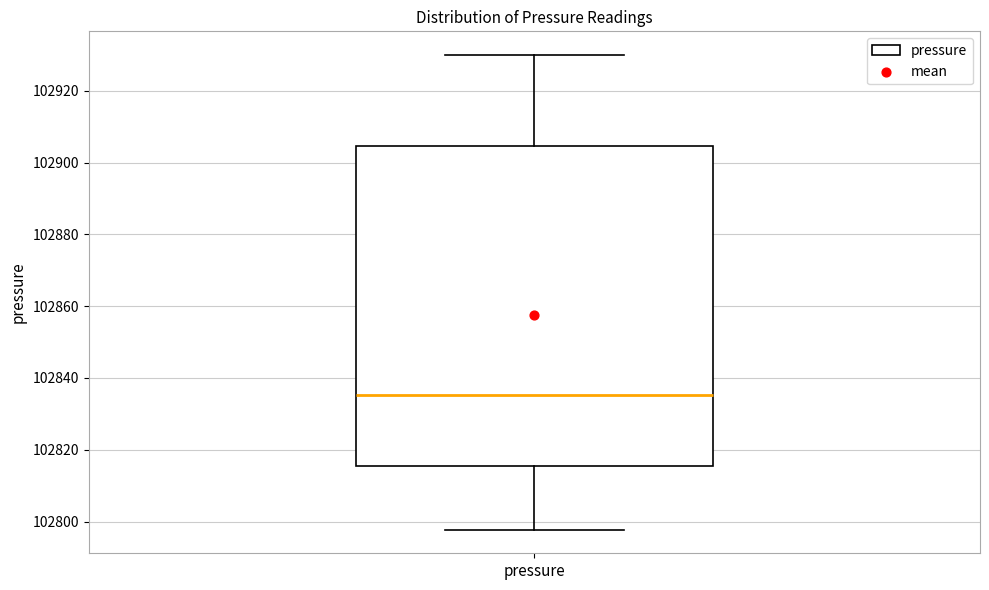

Where is the lower edge of the box for pressure on the y-axis? The values are not printed on the chart, so give them approximately, as read against the axis.

102816